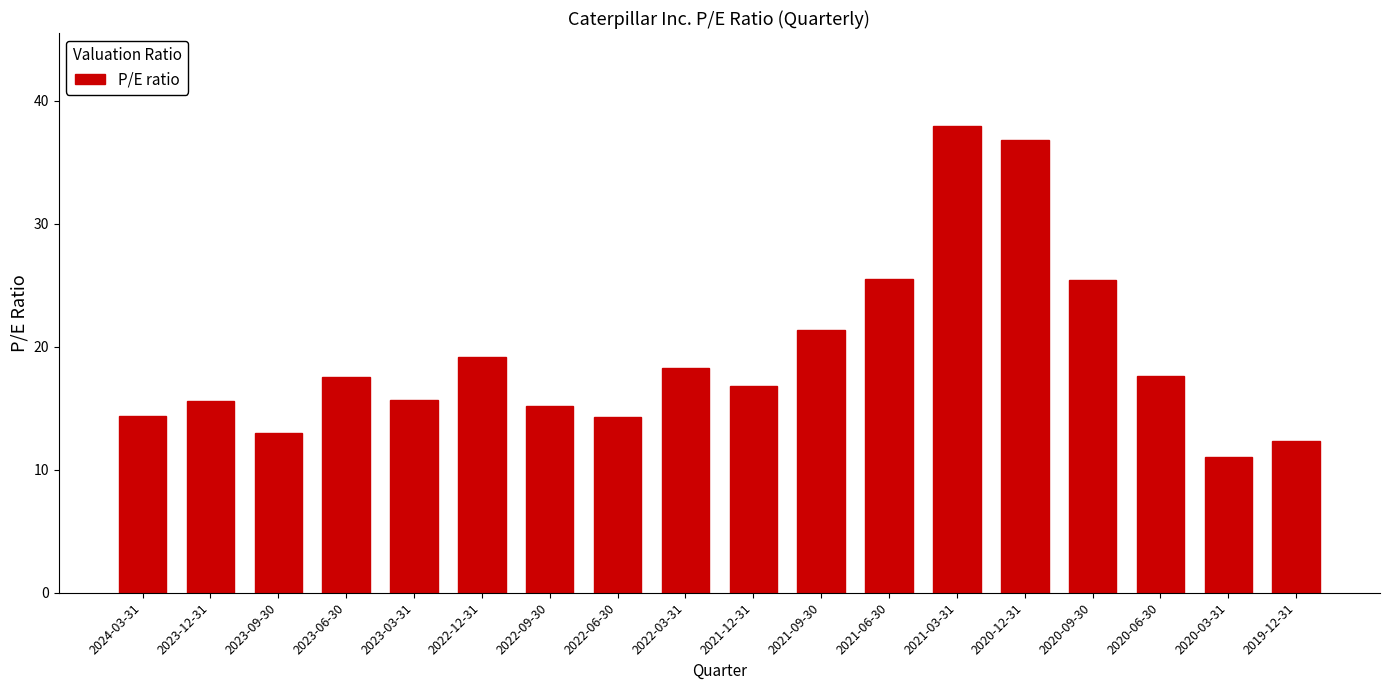

Which category has the highest value across all series?

2021-03-31